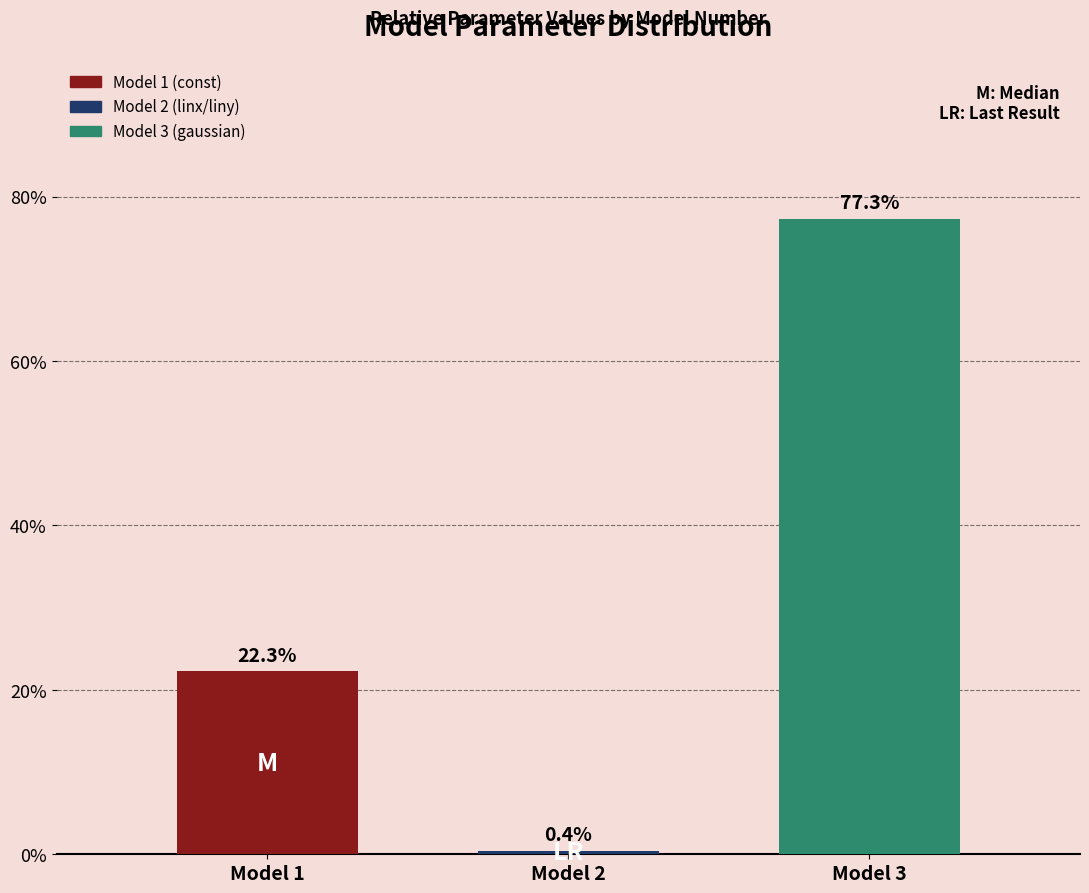

Reading left to right, list all the values displayed in this chart.

Model 1=22.3	Model 2=0.4	Model 3=77.3